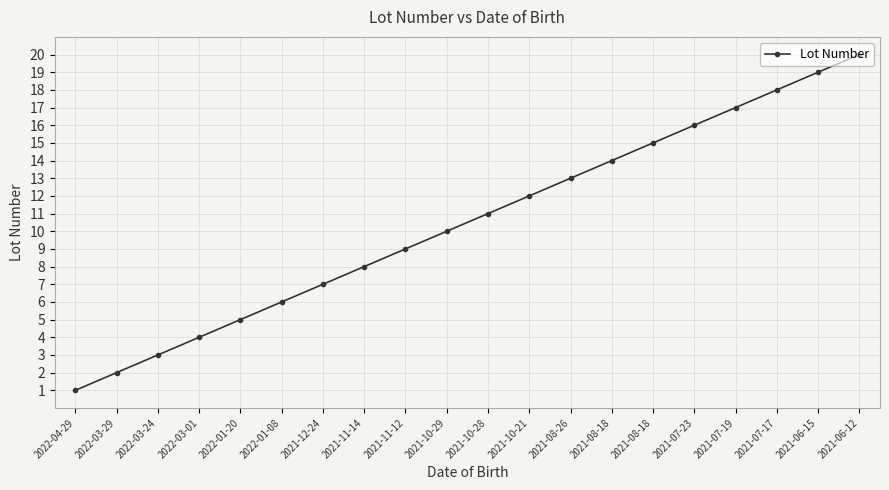

What is the change in value from 2021-12-24 to 2021-08-26?

+6